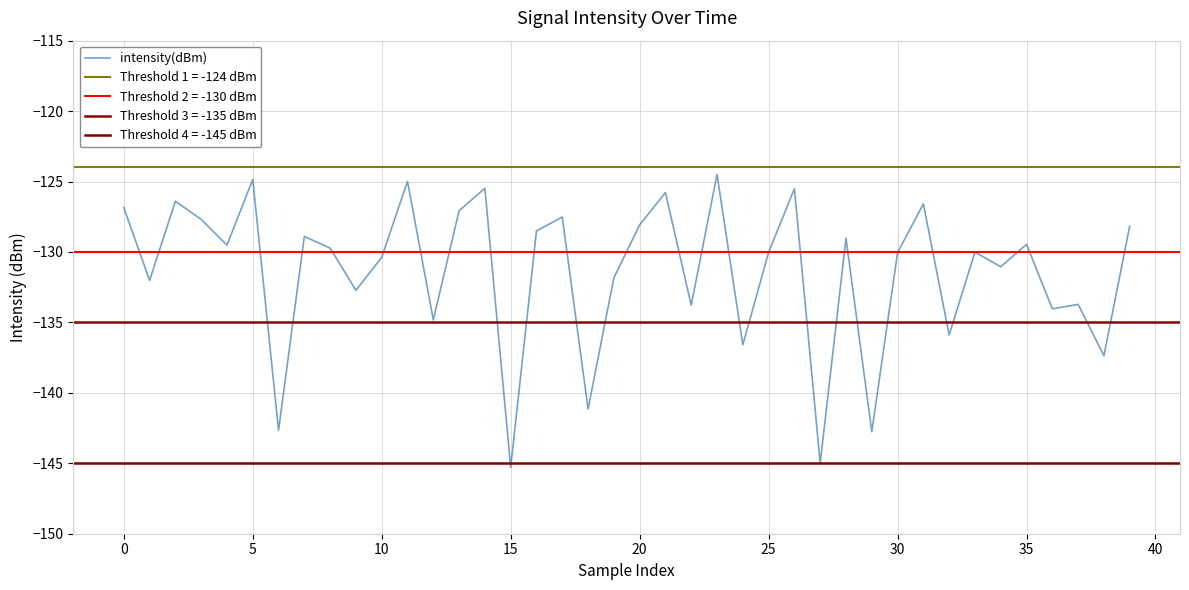

How many points are higher than both their immediate neighbors (excluding endpoints)?

14